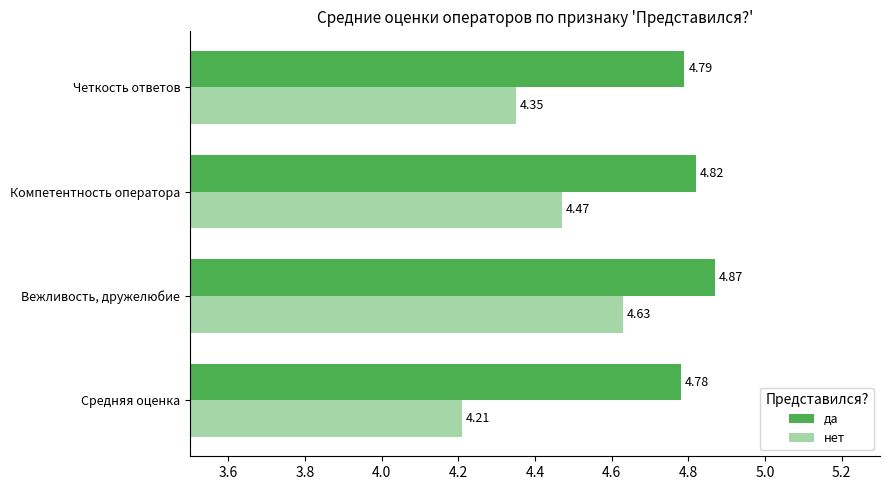

At how many categories does at least one series exceed 4?

4